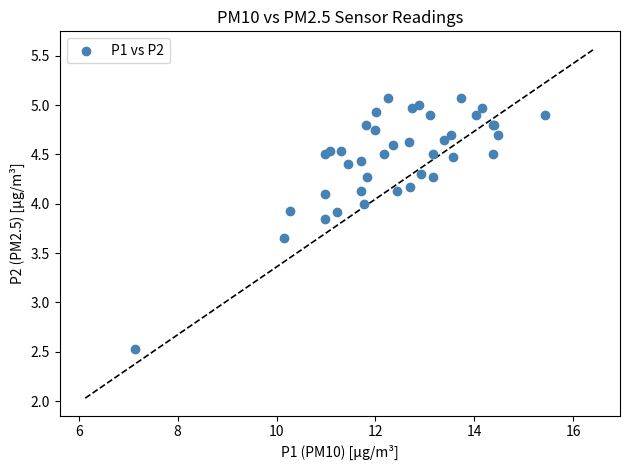

What Y value in the scatter plot is closest to 3?

2.5